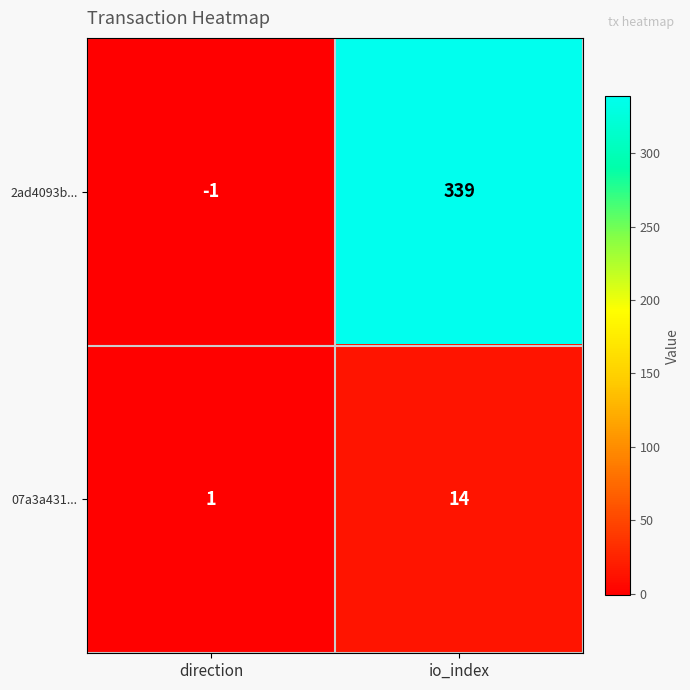

At how many categories does at least one series exceed 40?

1